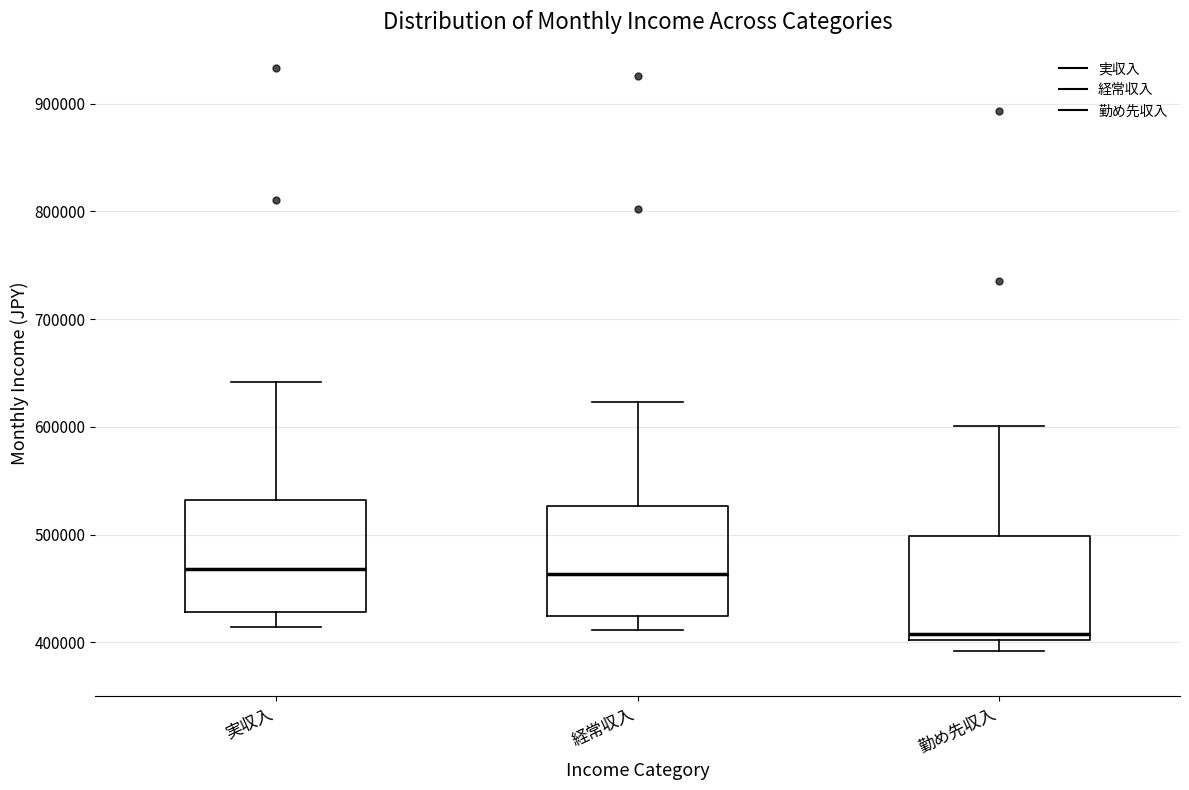

Reading left to right, read every box against the y-axis: the position of its median line, the range the box covers, and the ends of its whiskers. The values are not printed on the chart, so give them approximately, as read against the axis.

実収入: median 470000, box 430000 to 530000, whiskers 410000 to 640000
経常収入: median 460000, box 420000 to 530000, whiskers 410000 to 620000
勤め先収入: median 410000, box 400000 to 500000, whiskers 390000 to 600000